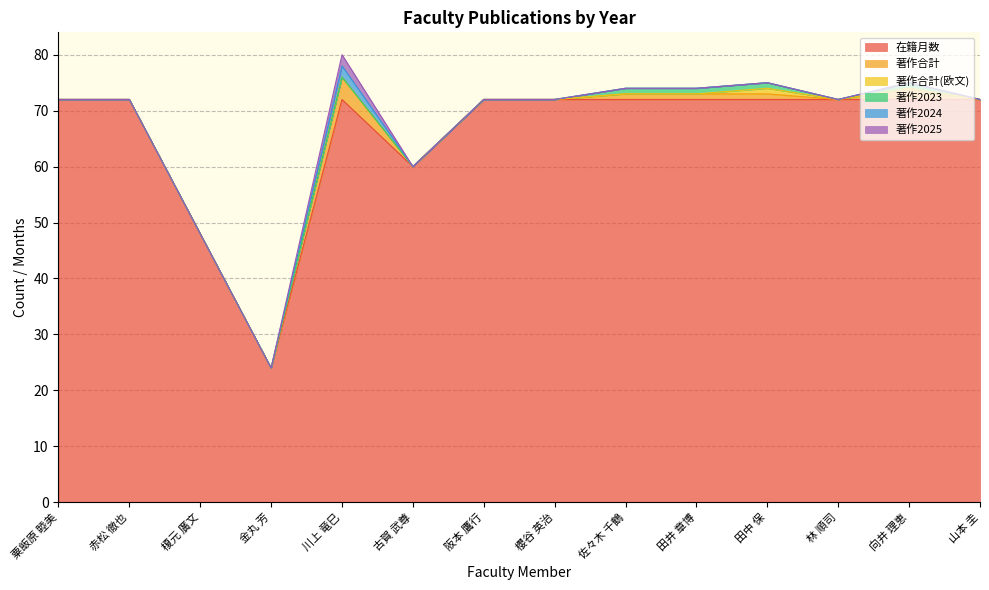

Between 田井 章博 and 粟飯原 睦美, which is larger?

田井 章博